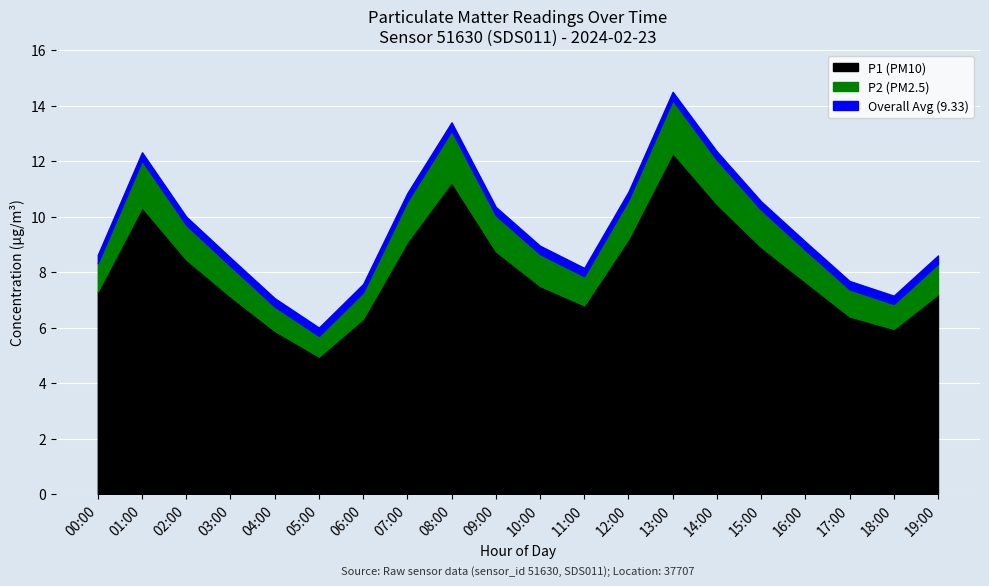

What is the value of the P2 point at the 5th from the left?

0.9